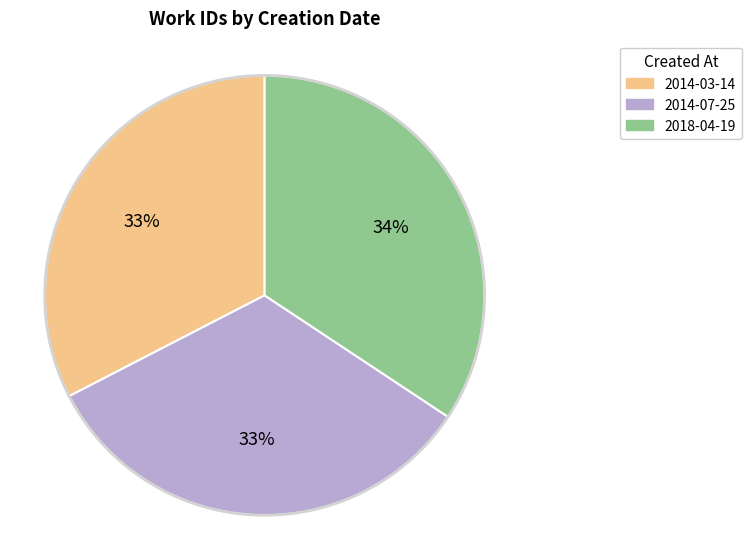

To the nearest percent, what is the average slice percentage?

33%